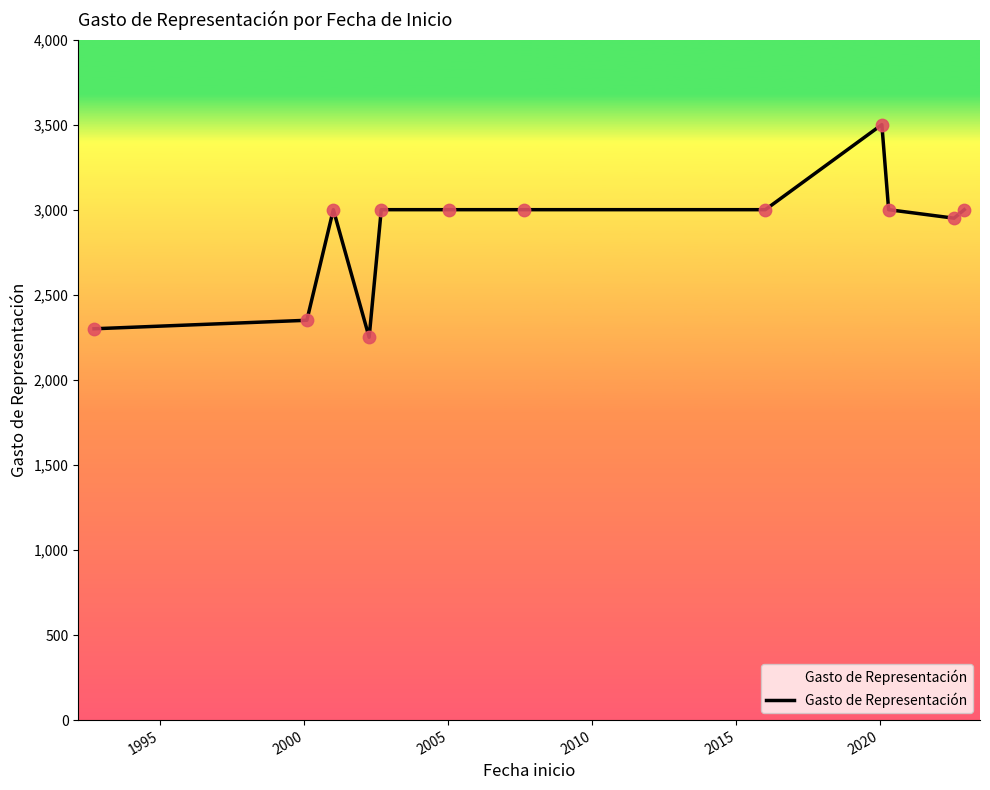

What is the difference between the maximum and minimum values?

1250